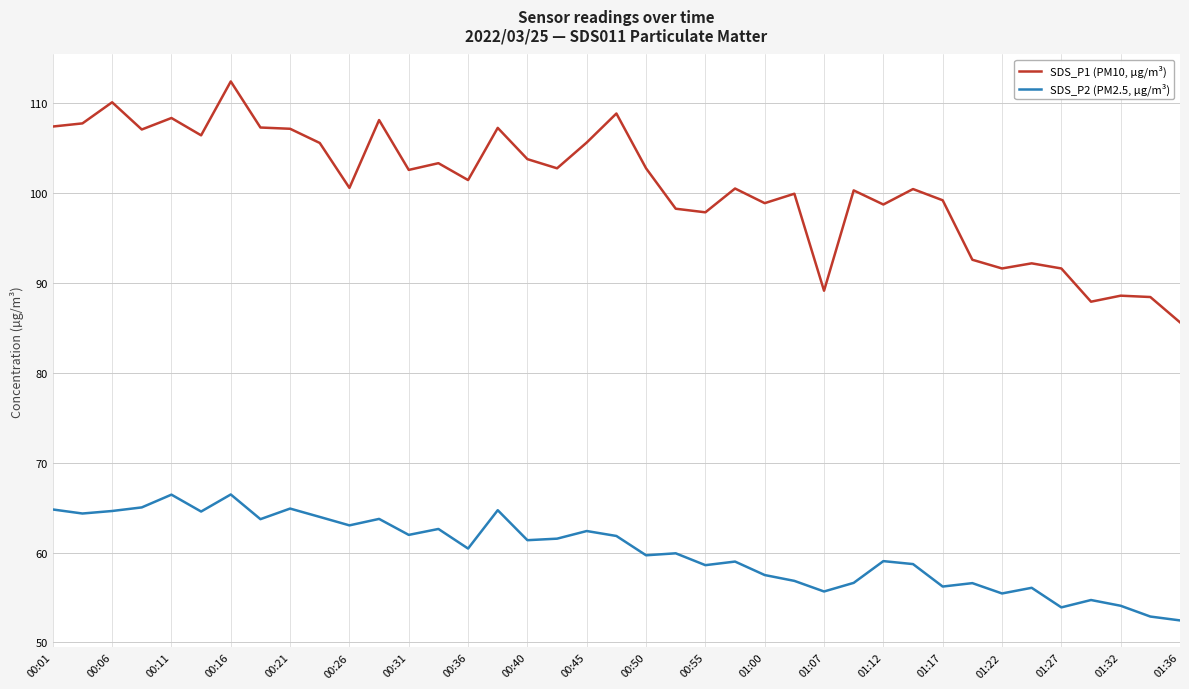

In SDS_P2 (PM2.5, µg/m³), how many points are lower than both neighbors (excluding endpoints)?

13